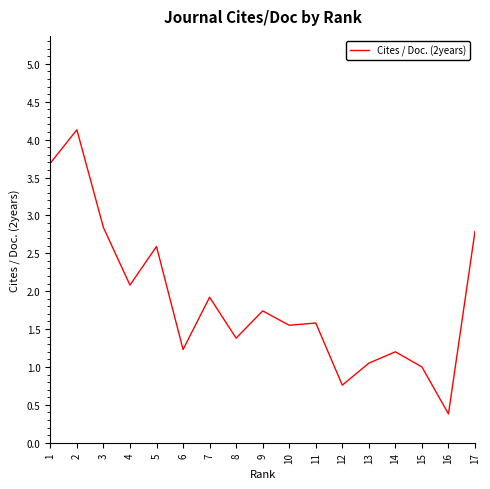

What is the approximate value at 10?

1.6